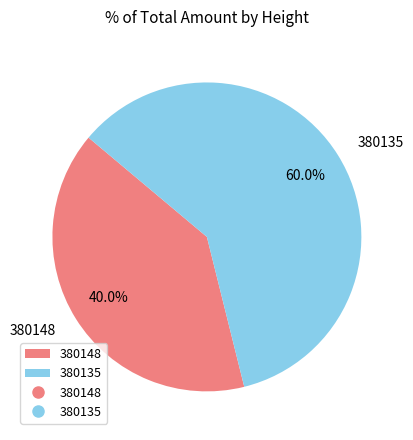

Is there a majority slice in this chart?

Yes